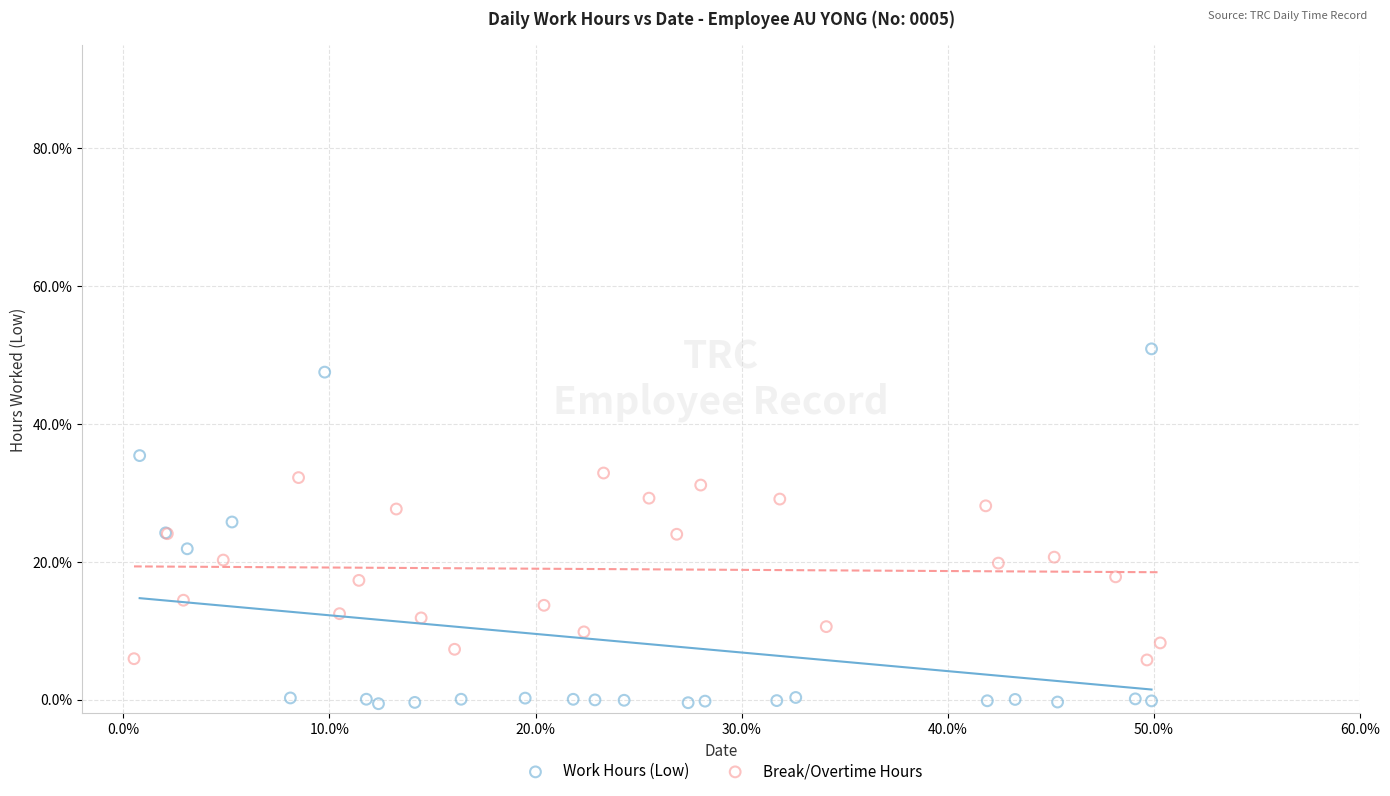

What are all the series names shown in the legend?

Work Hours (Low), Break/Overtime Hours